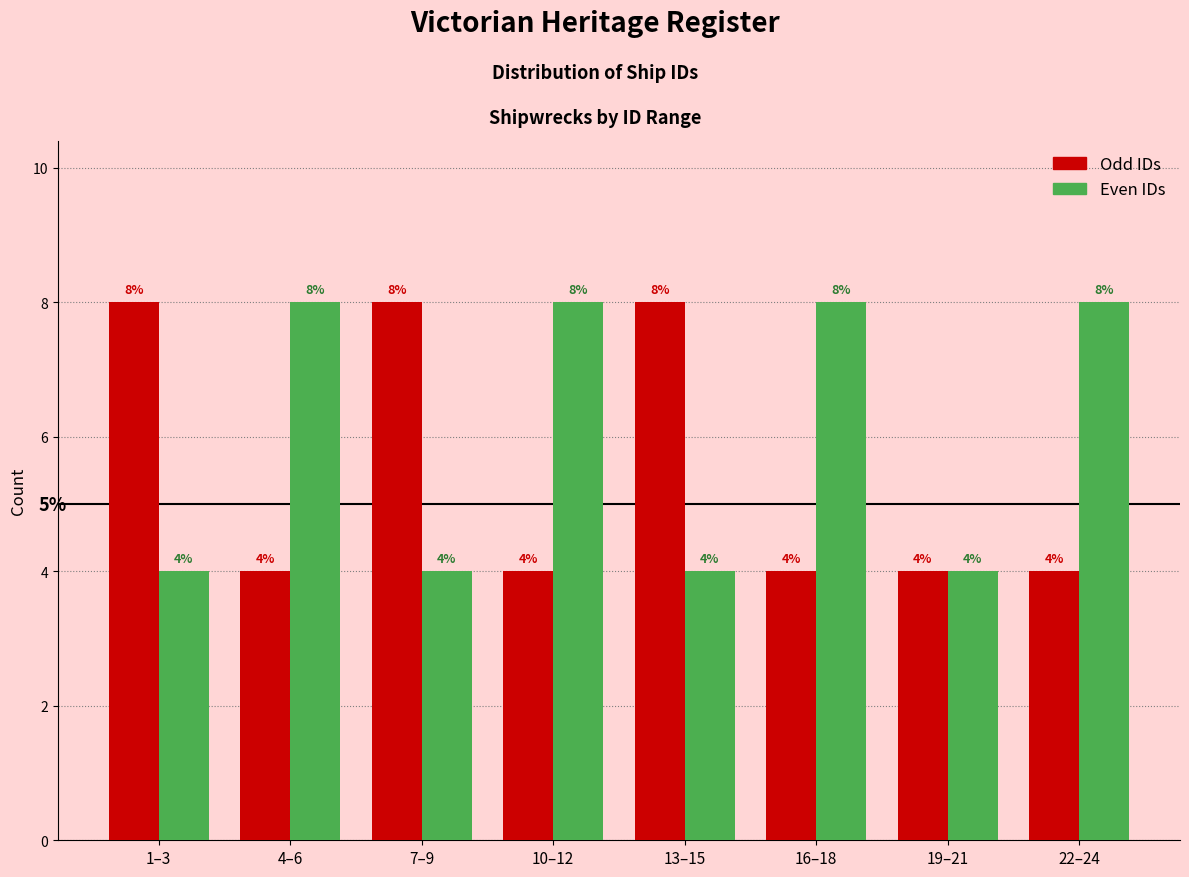

Reading right to left, what are all the values shown in this chart?

Odd IDs: 4	4	4	8	4	8	4	8
Even IDs: 8	4	8	4	8	4	8	4